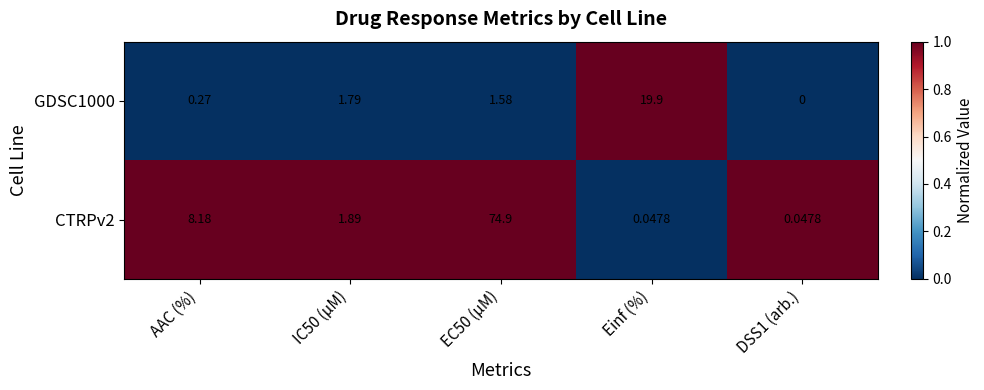

At which category does the chart reach its peak across all series?

EC50 (µM)